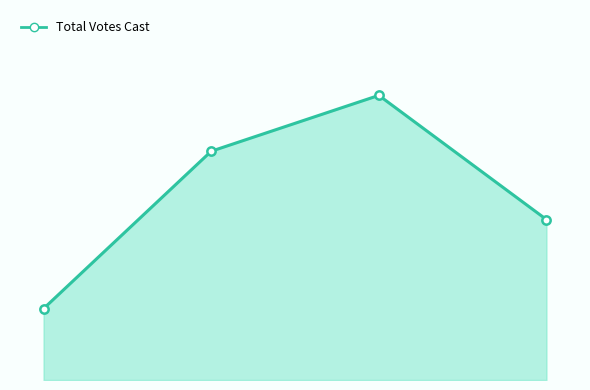

Does the chart have visible grid lines?

No